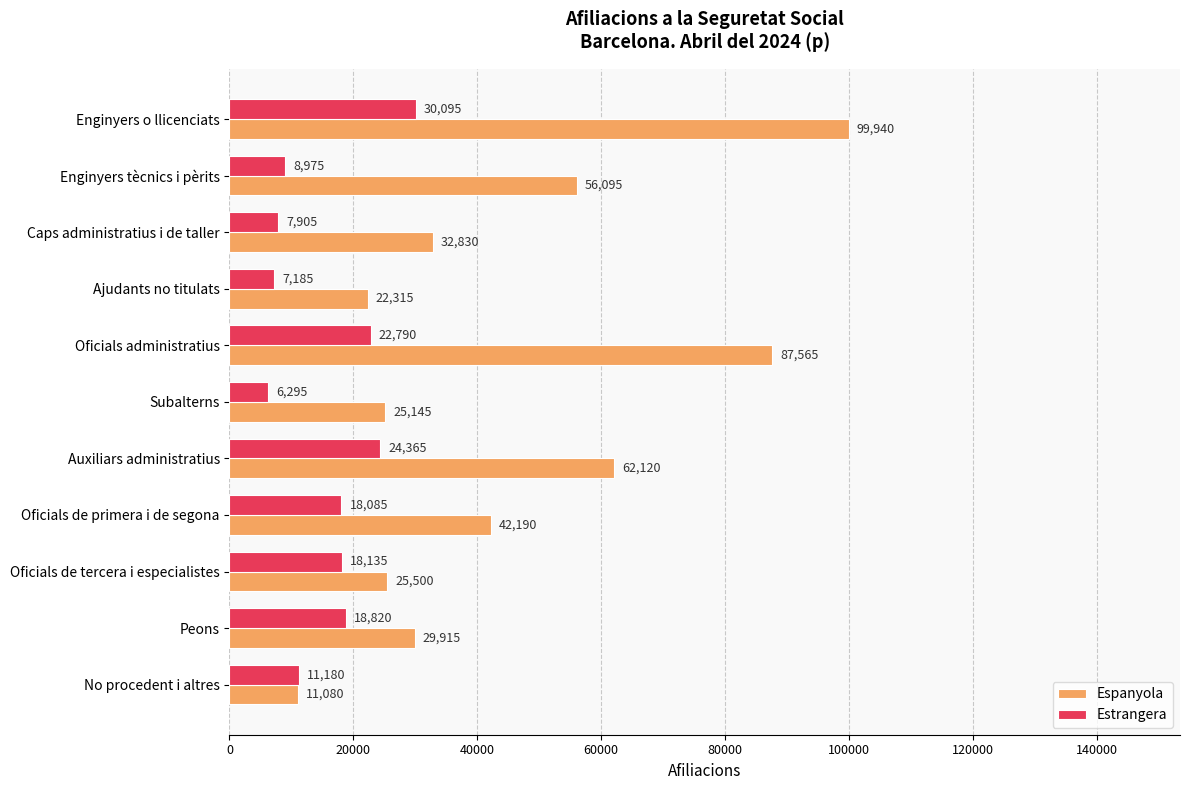

How many categories are shown in the chart?

11